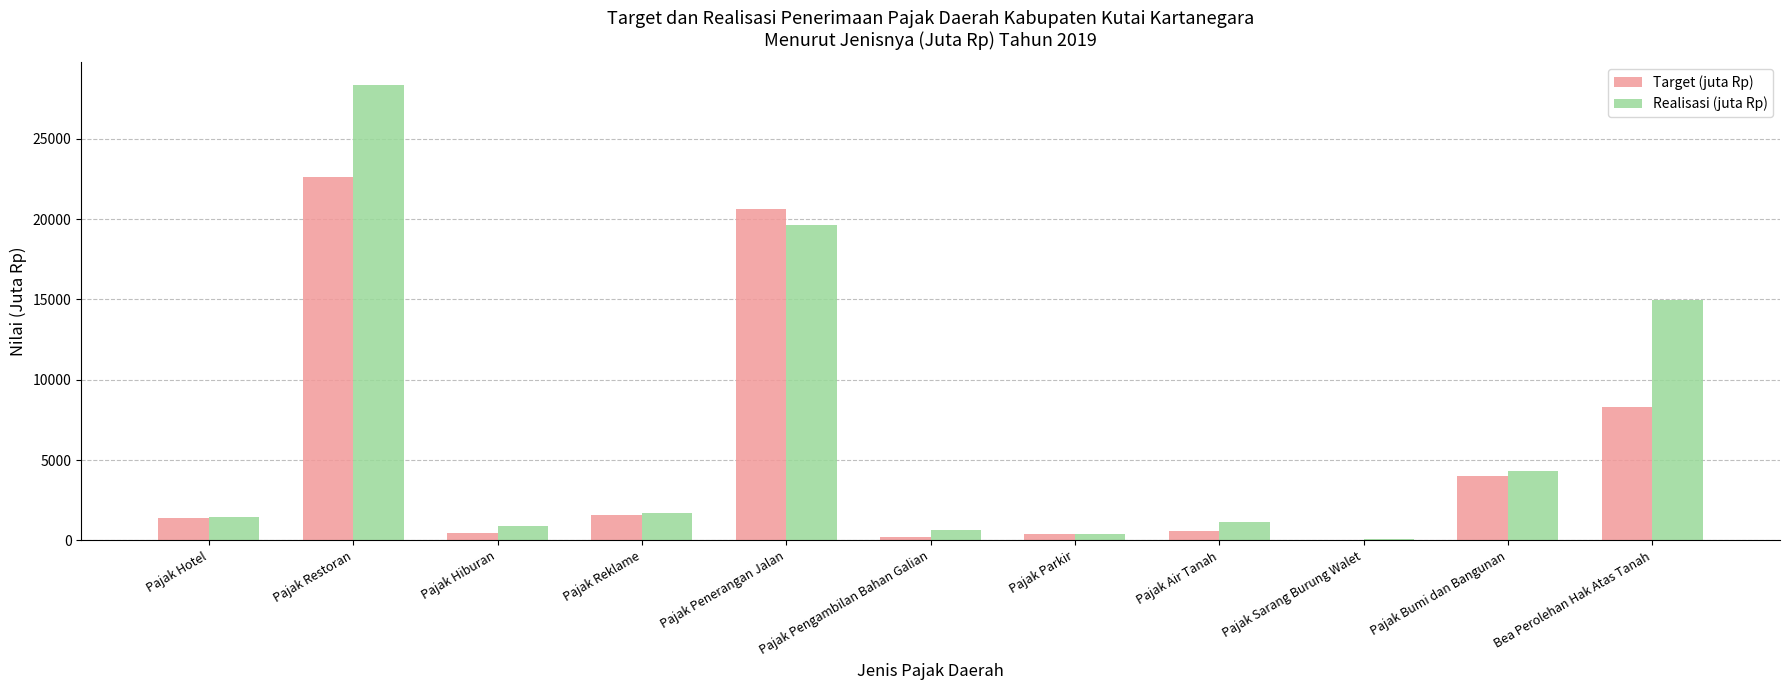

The Target (juta Rp) series shows 8300.0 at Bea Perolehan Hak Atas Tanah. True or false?

True